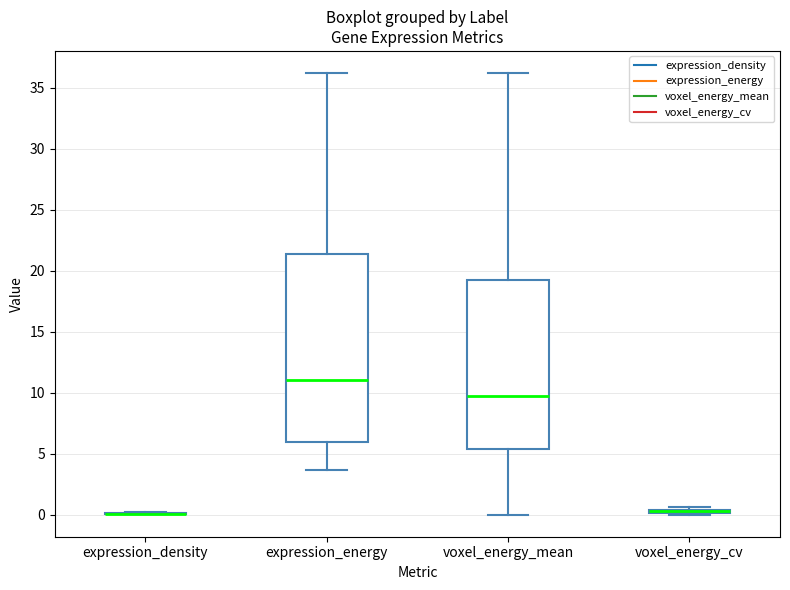

Comparing the boxes themselves (not the whiskers), which one is the tallest?

expression_energy